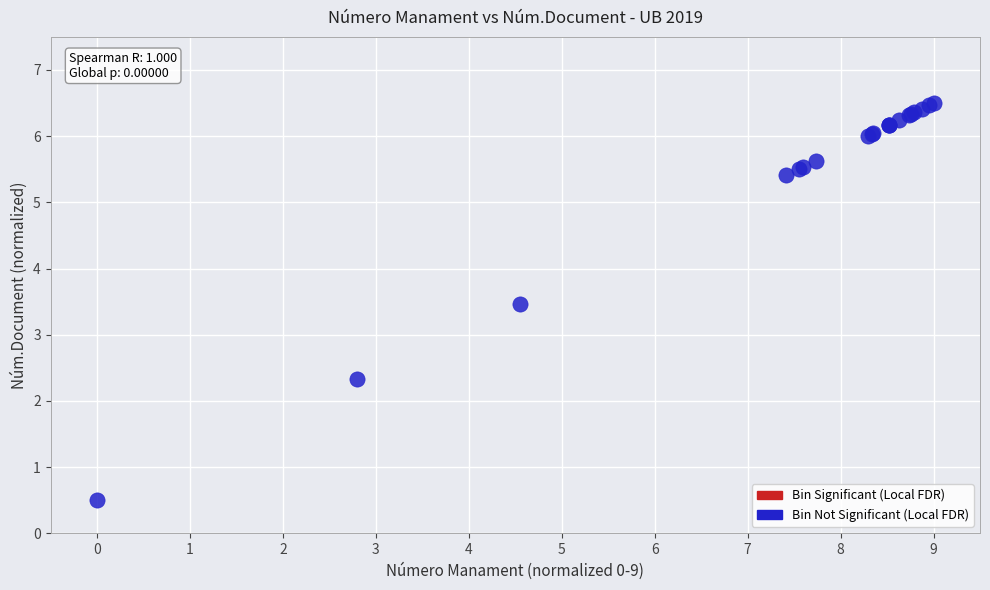

What Y value in the scatter plot is closest to 3?

3.5